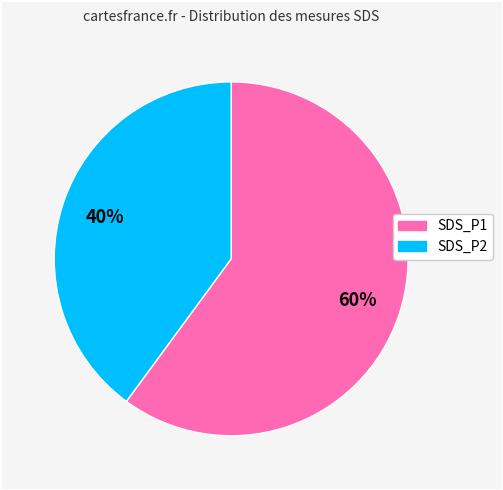

Does SDS_P1 represent more than half of the total?

Yes